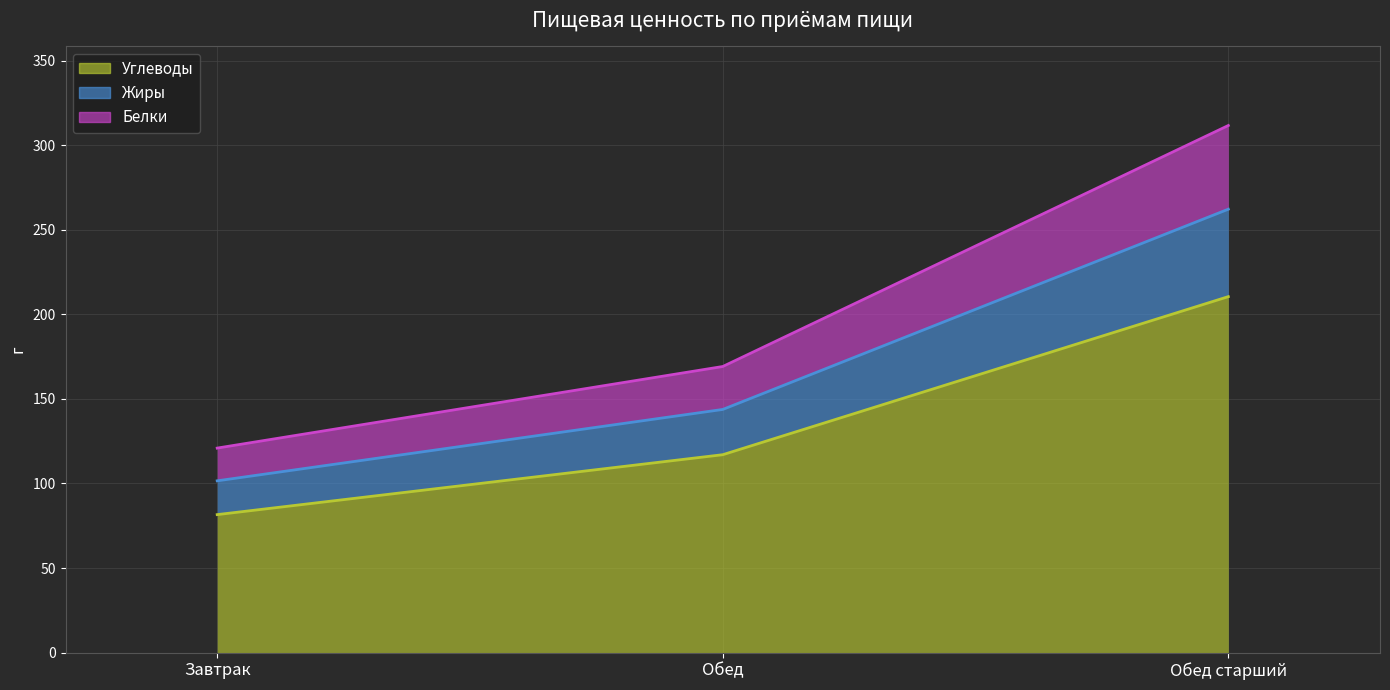

Is the value of Жиры at Завтрак greater than the value of Углеводы at Обед старший?

No